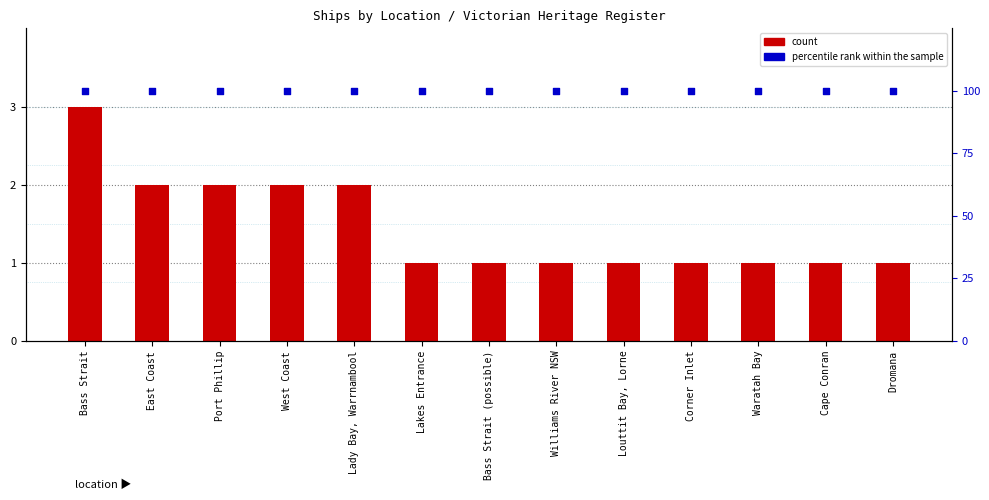

Is the value of count at Lady Bay, Warrnambool greater than the value of percentile rank within the sample at West Coast?

No